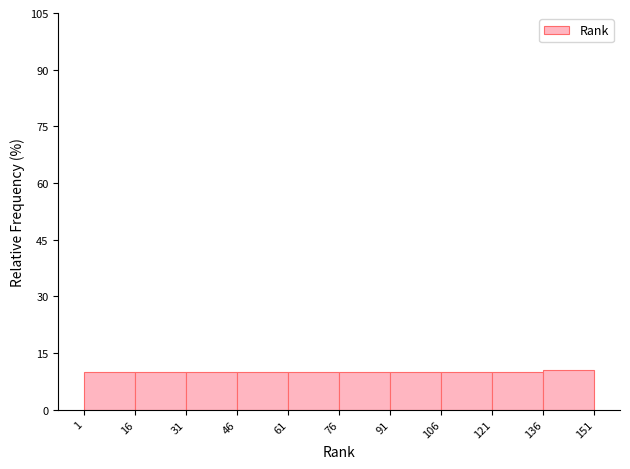

What is the height of the bar covering 46 to 61 on the x-axis? The values are not printed on the chart, so give them approximately, as read against the axis.

10